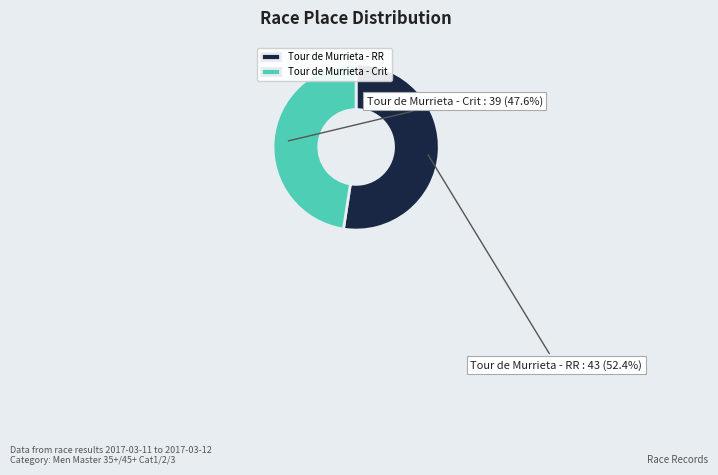

What percentage is the Tour de Murrieta - RR slice, to the nearest percent?

52%